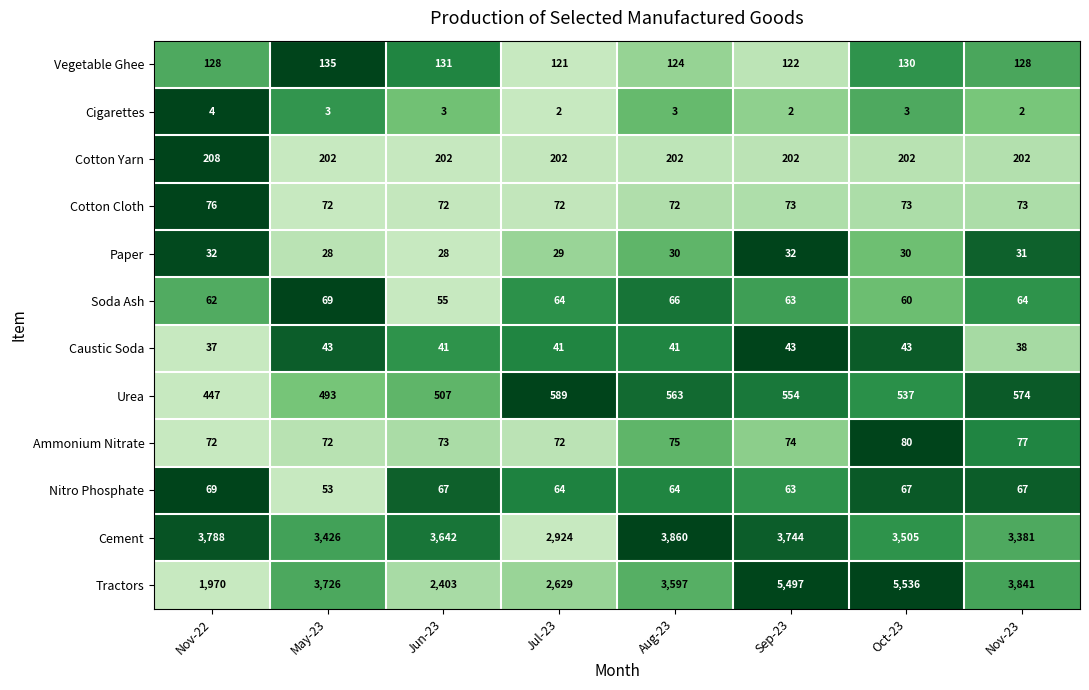

Which series has the widest spread of values?

Tractors